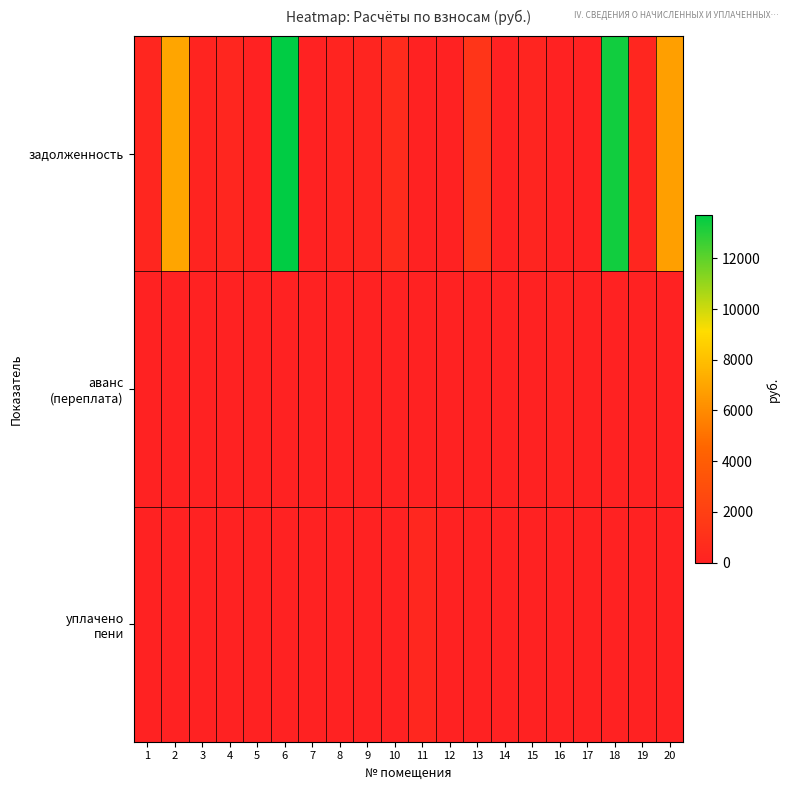

Between 4 and 15, which is larger?

4